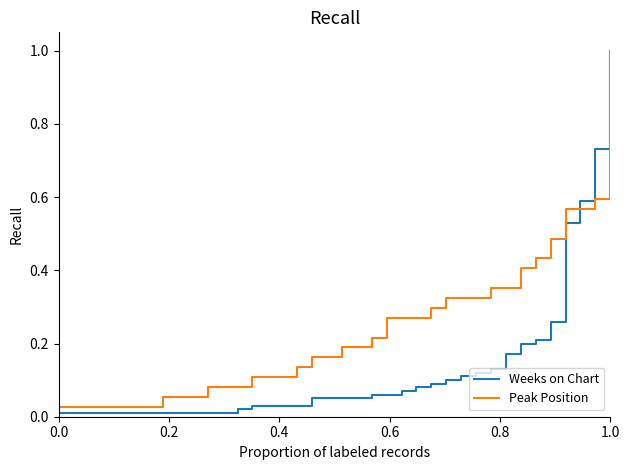

Does the chart display data point markers on the line(s)?

No